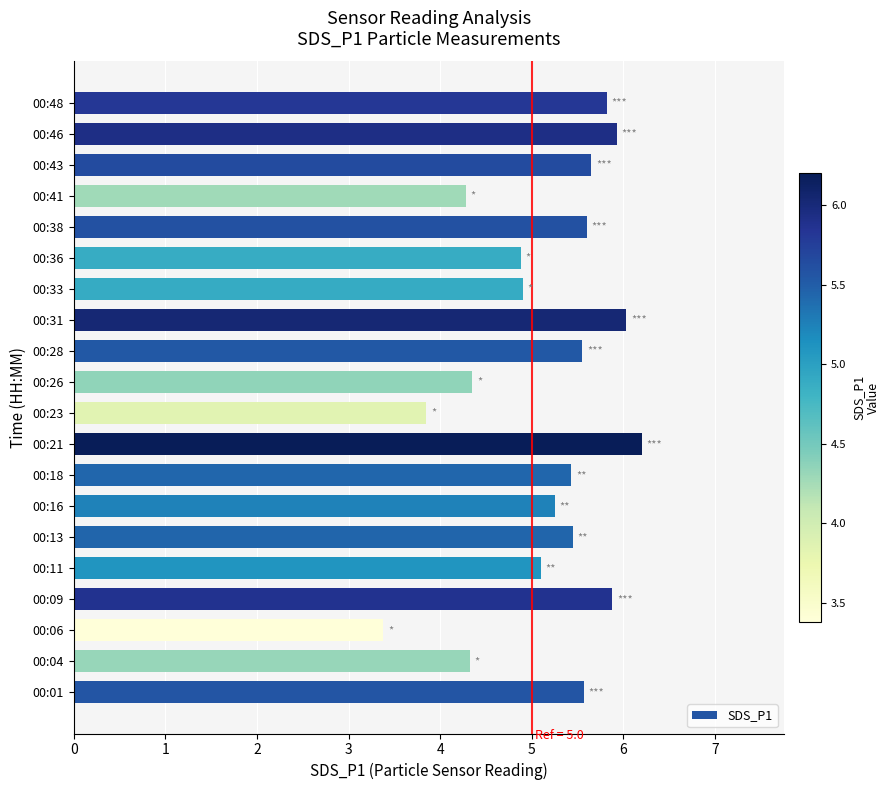

What is the ratio of the value at 00:23 to the value at 00:33?

0.8